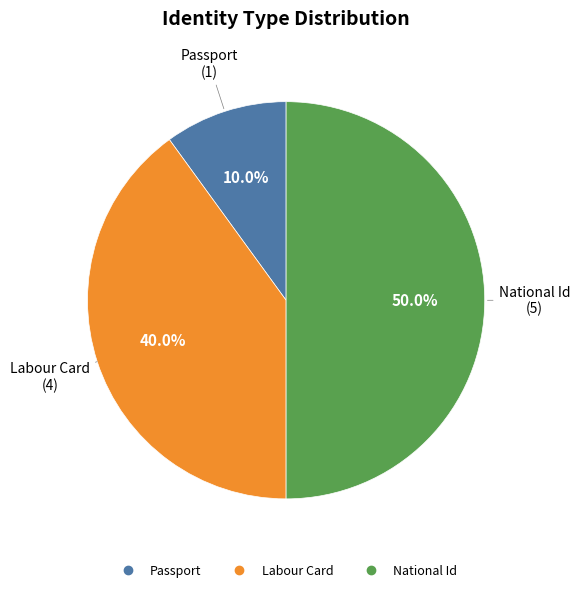

The Passport slice represents 24% of the pie. True or false?

False